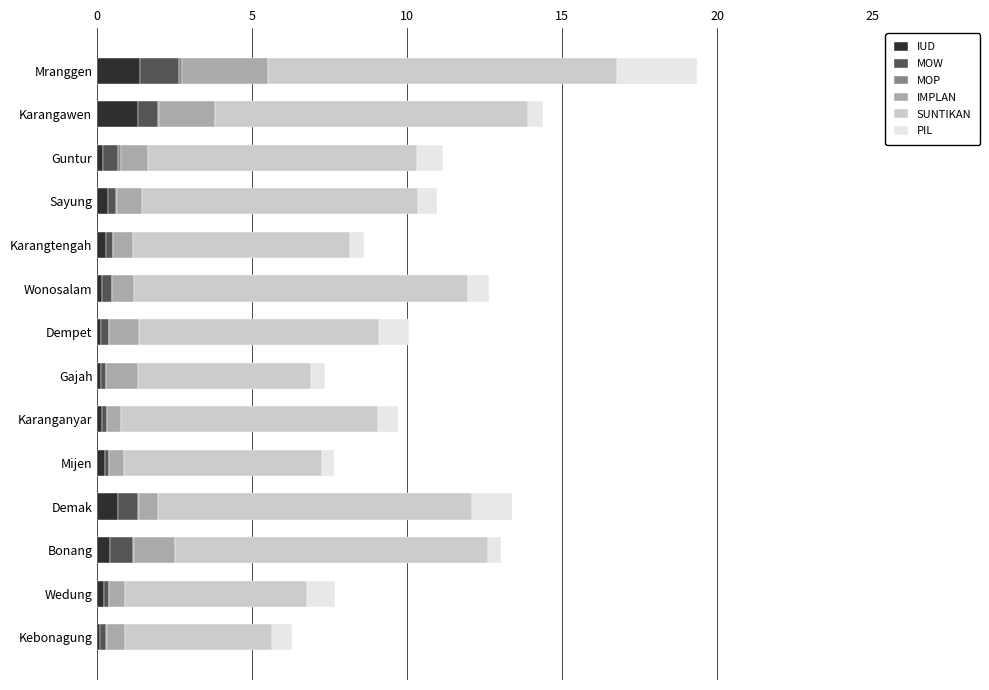

Count the number of categories in the chart.

14